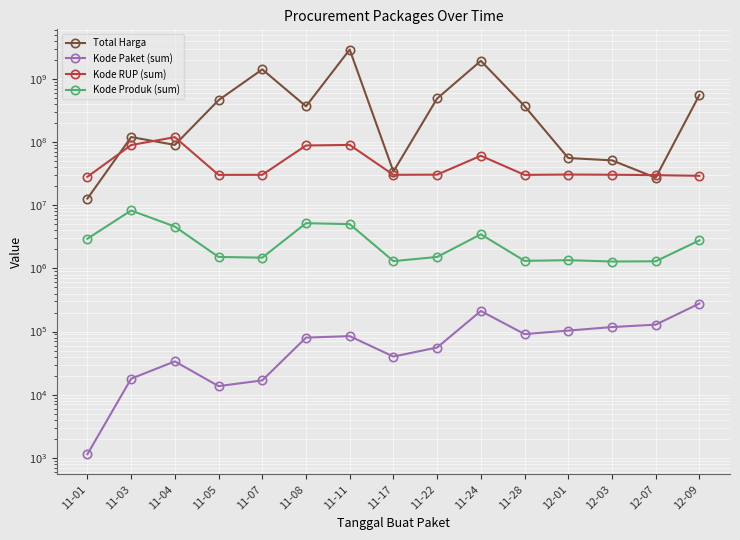

What is the value of the Kode Produk (sum) point at the 11th from the left?

1318333